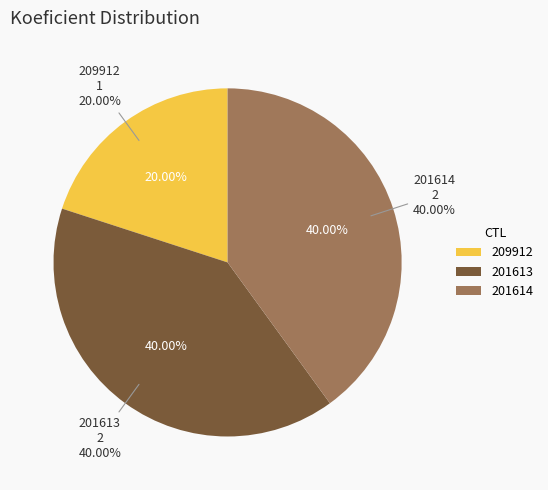

What percentage do 209912 and 201613 together represent?

60.0%